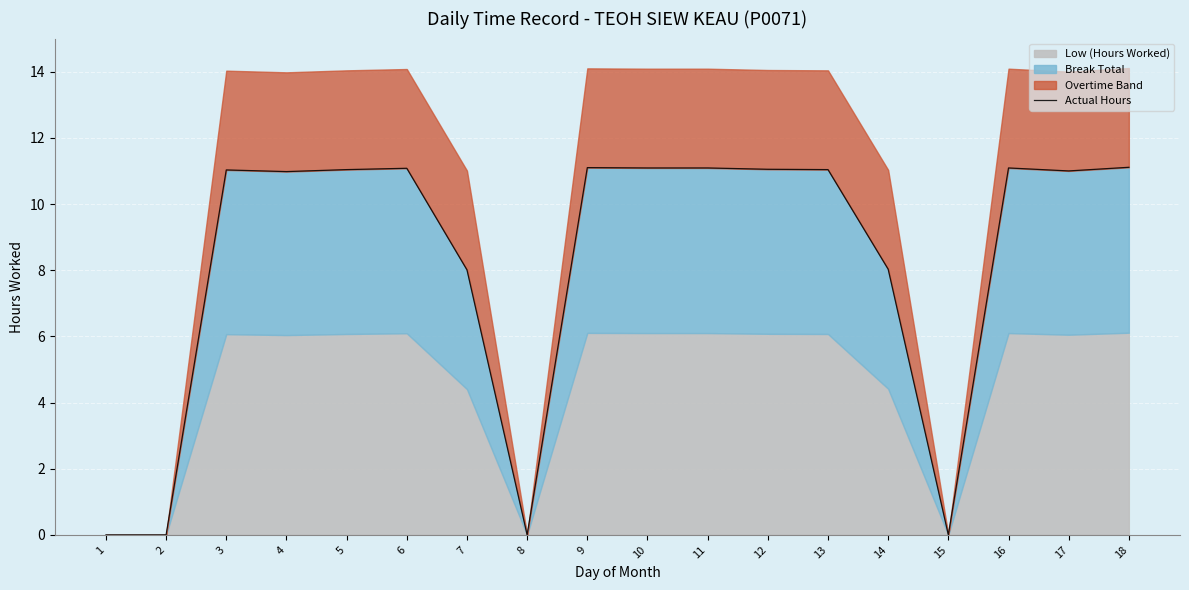

What is the difference between the values at 16 and 7?

3.1